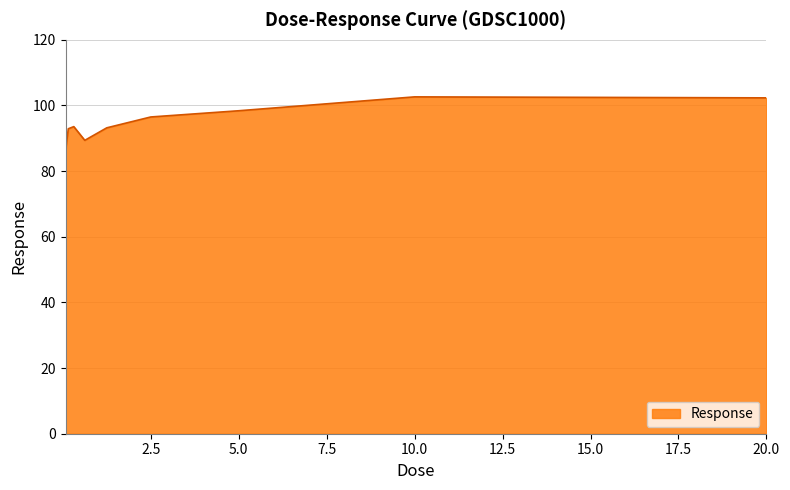

What is the smallest value displayed?

86.0